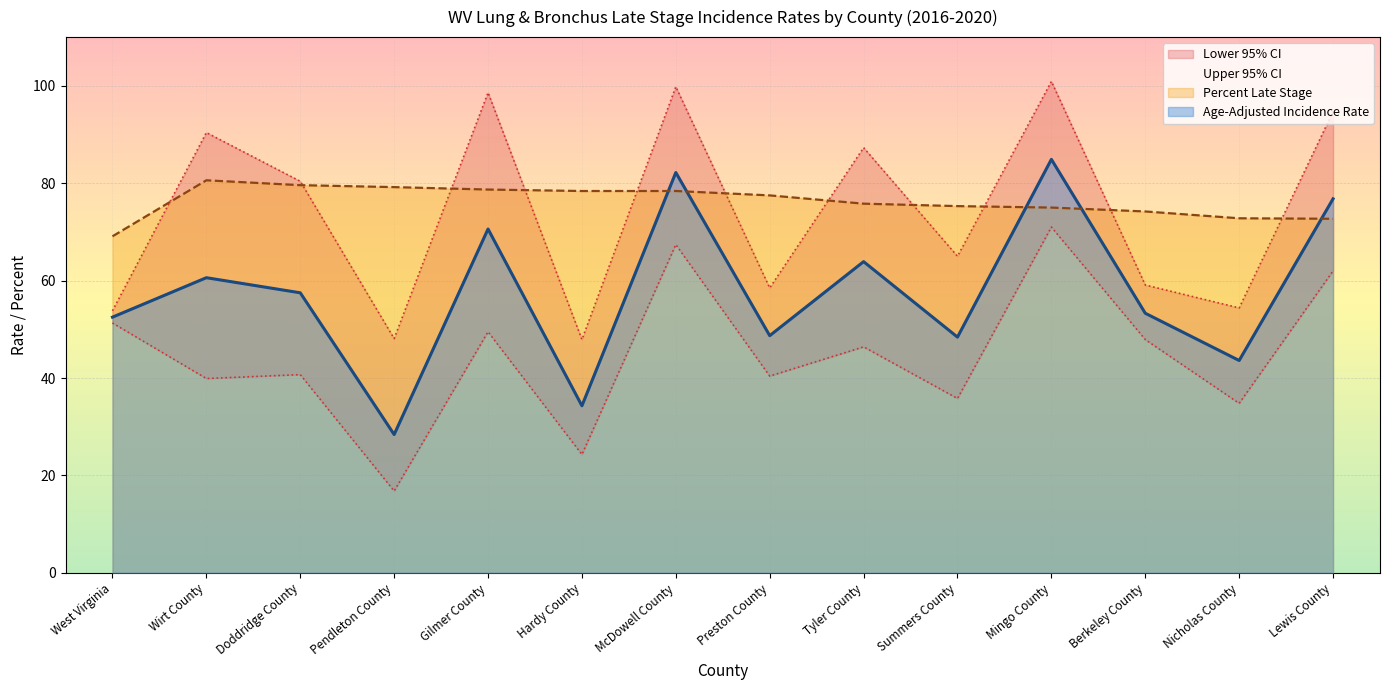

What is the spread (max minus min) of values at Lewis County?

32.7